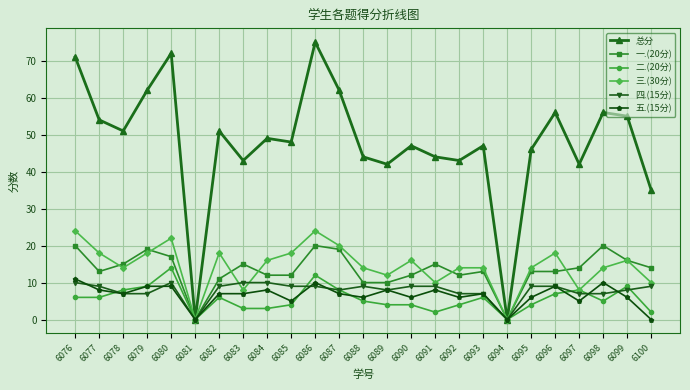

Reading left to right, transcribe all the data shown in this chart.

总分: 6076=71	6077=54	6078=51	6079=62	6080=72	6081=0	6082=51	6083=43	6084=49	6085=48	6086=75	6087=62	6088=44	6089=42	6090=47	6091=44	6092=43	6093=47	6094=0	6095=46	6096=56	6097=42	6098=56	6099=55	6100=35
一.(20分): 6076=20	6077=13	6078=15	6079=19	6080=17	6081=0	6082=11	6083=15	6084=12	6085=12	6086=20	6087=19	6088=10	6089=10	6090=12	6091=15	6092=12	6093=13	6094=0	6095=13	6096=13	6097=14	6098=20	6099=16	6100=14
二.(20分): 6076=6	6077=6	6078=8	6079=9	6080=14	6081=0	6082=6	6083=3	6084=3	6085=4	6086=12	6087=8	6088=5	6089=4	6090=4	6091=2	6092=4	6093=6	6094=0	6095=4	6096=7	6097=8	6098=5	6099=9	6100=2
三.(30分): 6076=24	6077=18	6078=14	6079=18	6080=22	6081=0	6082=18	6083=8	6084=16	6085=18	6086=24	6087=20	6088=14	6089=12	6090=16	6091=10	6092=14	6093=14	6094=0	6095=14	6096=18	6097=8	6098=14	6099=16	6100=10
四.(15分): 6076=10	6077=9	6078=7	6079=7	6080=10	6081=0	6082=9	6083=10	6084=10	6085=9	6086=9	6087=8	6088=9	6089=8	6090=9	6091=9	6092=7	6093=7	6094=0	6095=9	6096=9	6097=7	6098=7	6099=8	6100=9
五.(15分): 6076=11	6077=8	6078=7	6079=9	6080=9	6081=0	6082=7	6083=7	6084=8	6085=5	6086=10	6087=7	6088=6	6089=8	6090=6	6091=8	6092=6	6093=7	6094=0	6095=6	6096=9	6097=5	6098=10	6099=6	6100=0